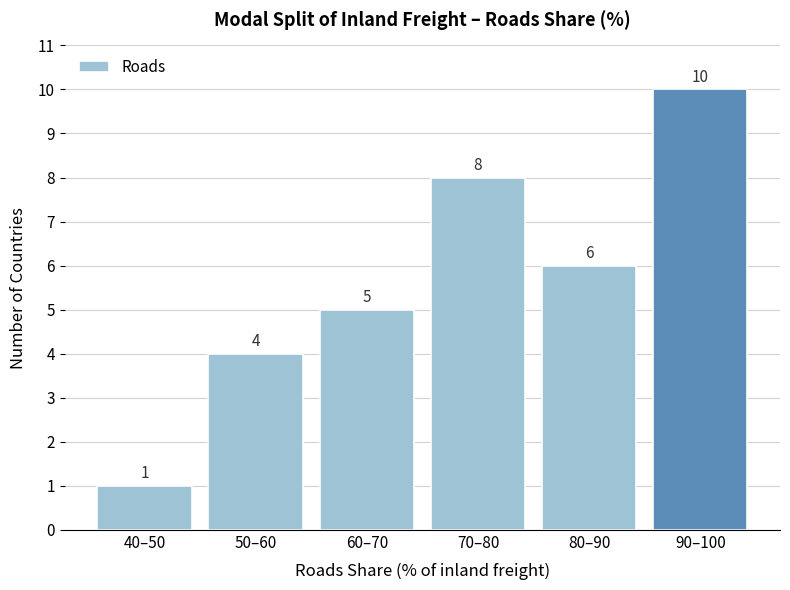

Reading right to left, extract all data points from this chart.

10	6	8	5	4	1